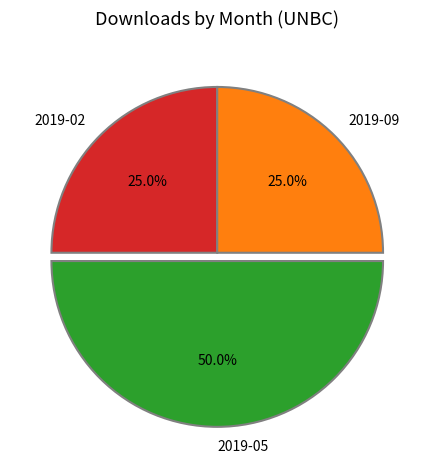

Is 2019-09 the majority of the pie?

No